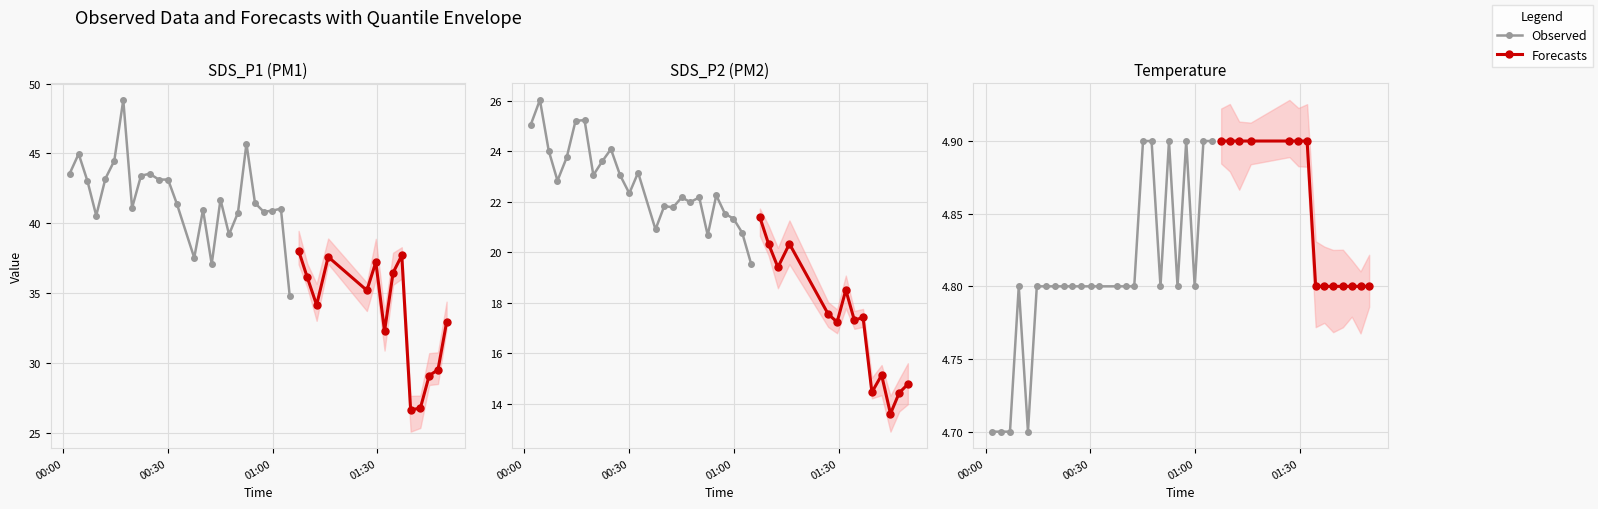

The value of SDS_P2 at 29 is 5.8. True or false?

False